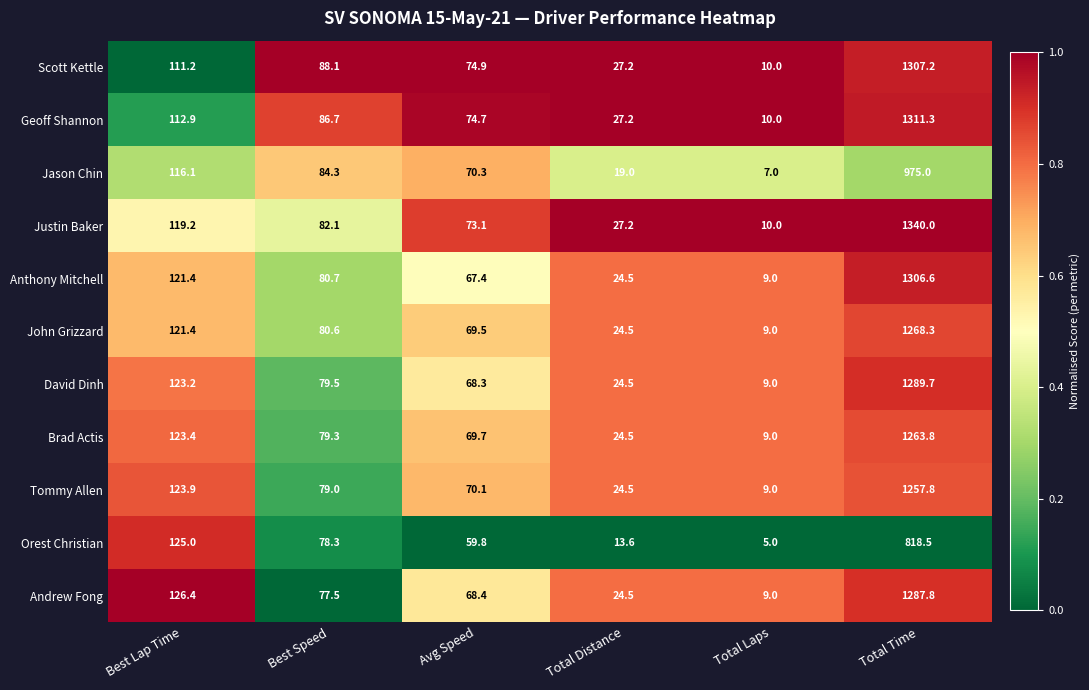

At which category does the chart reach its minimum across all series?

Total Laps